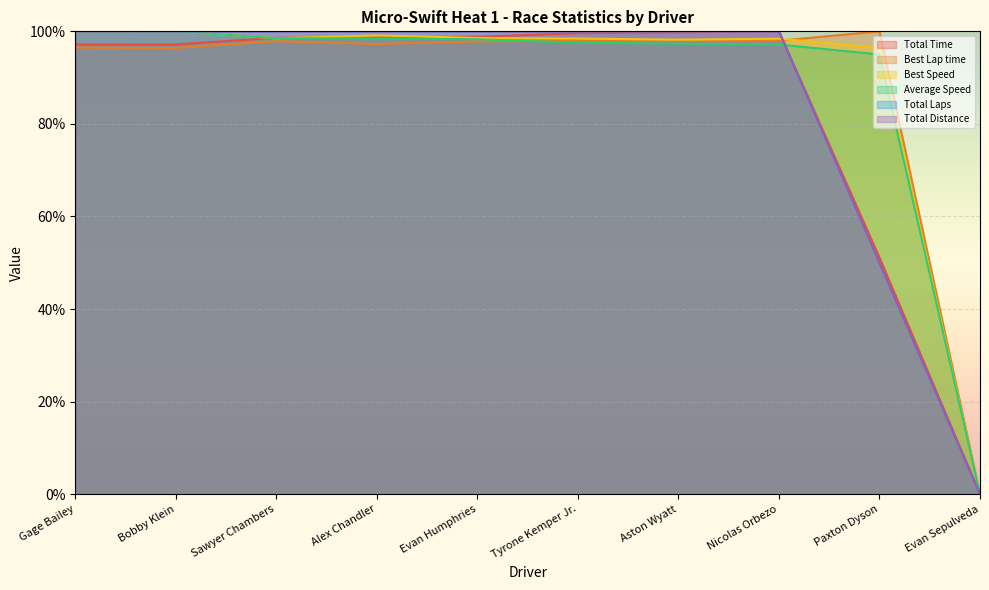

The Total Time series shows 171.9 at Evan Humphries. True or false?

False